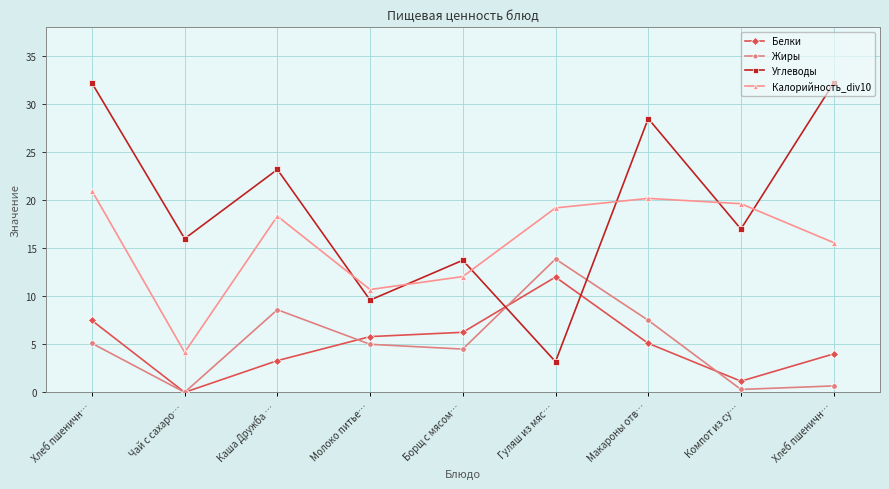

Which category has the lowest value across all series?

Чай с сахаро…